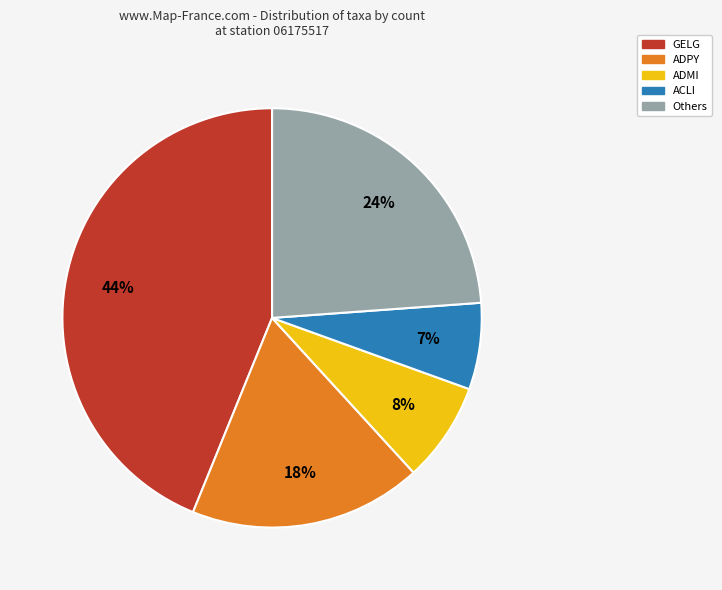

Combined, do GELG and Others account for over 50%?

Yes